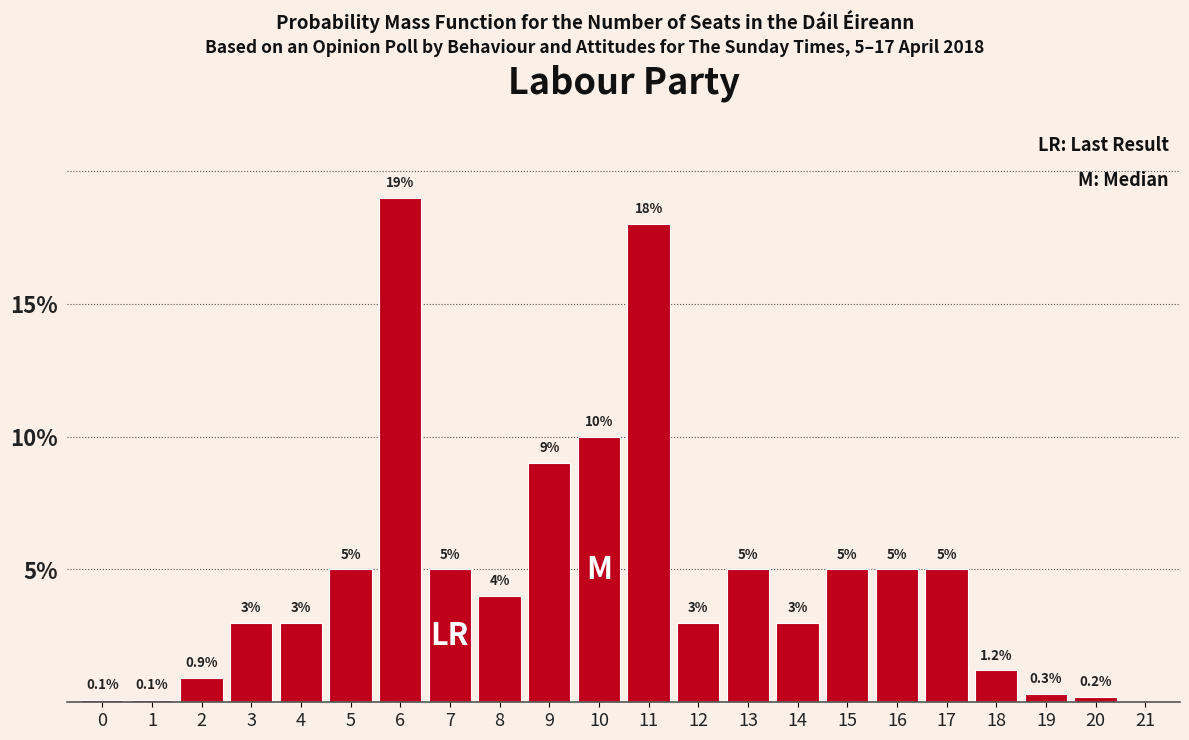

Reading right to left, what are all the values shown in this chart?

21=0.0	20=0.2	19=0.3	18=1.2	17=5.0	16=5.0	15=5.0	14=3.0	13=5.0	12=3.0	11=18.0	10=10.0	9=9.0	8=4.0	7=5.0	6=19.0	5=5.0	4=3.0	3=3.0	2=0.9	1=0.1	0=0.1